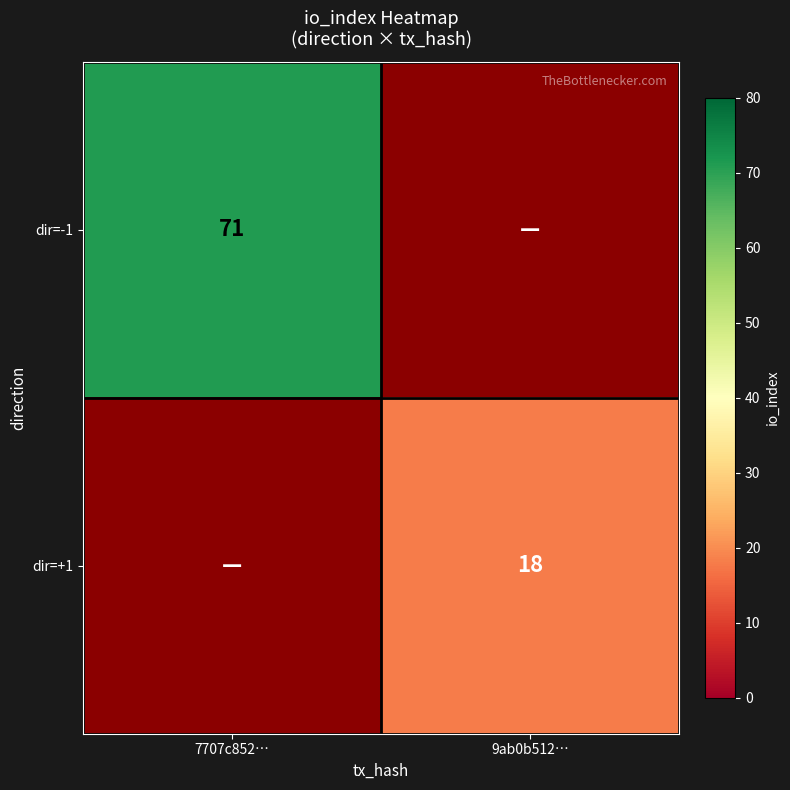

Which category has the highest value across all series?

7707c852…